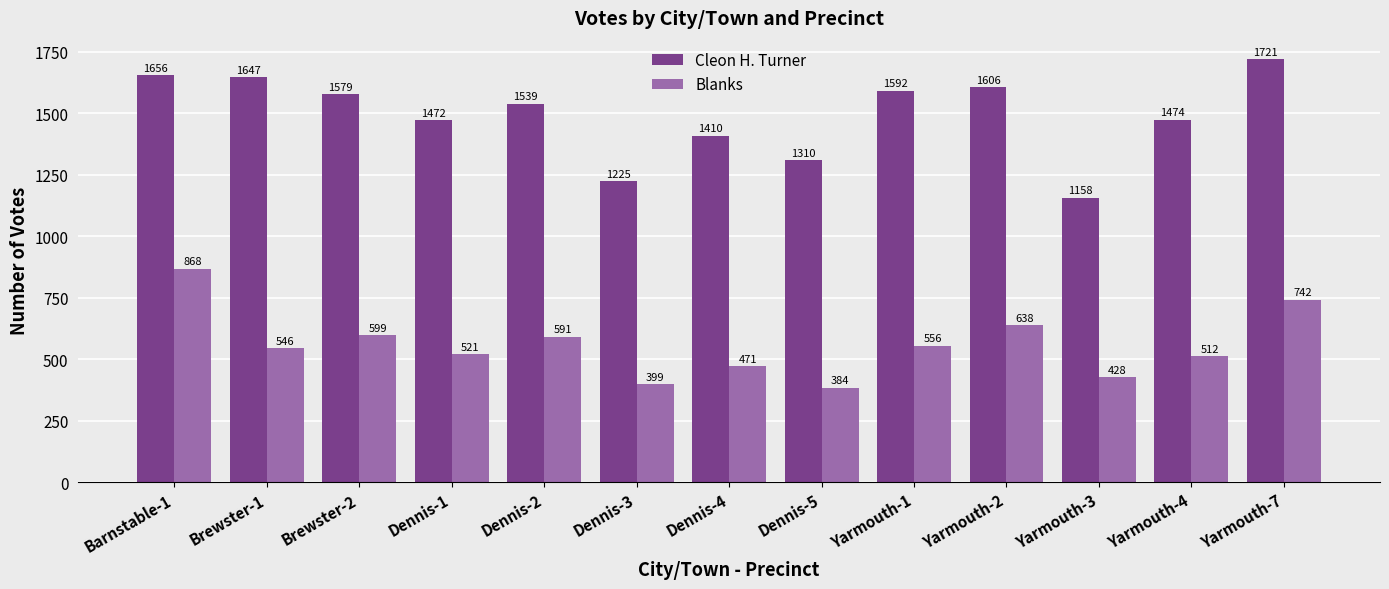

Reading right to left, what are all the values shown in this chart?

Cleon H. Turner: 1721	1474	1158	1606	1592	1310	1410	1225	1539	1472	1579	1647	1656
Blanks: 742	512	428	638	556	384	471	399	591	521	599	546	868